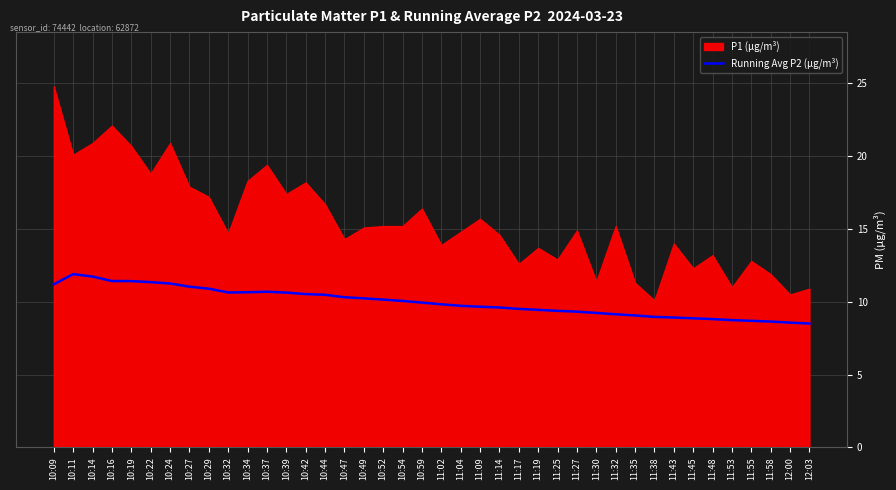

The Running Avg P2 (µg/m³) series shows 10.7 at 10:34. True or false?

True